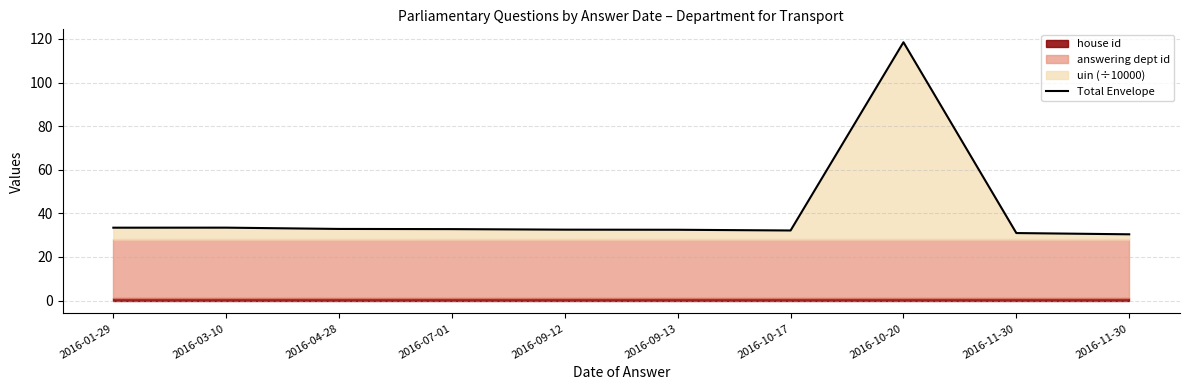

What is the smallest value displayed?

30.4